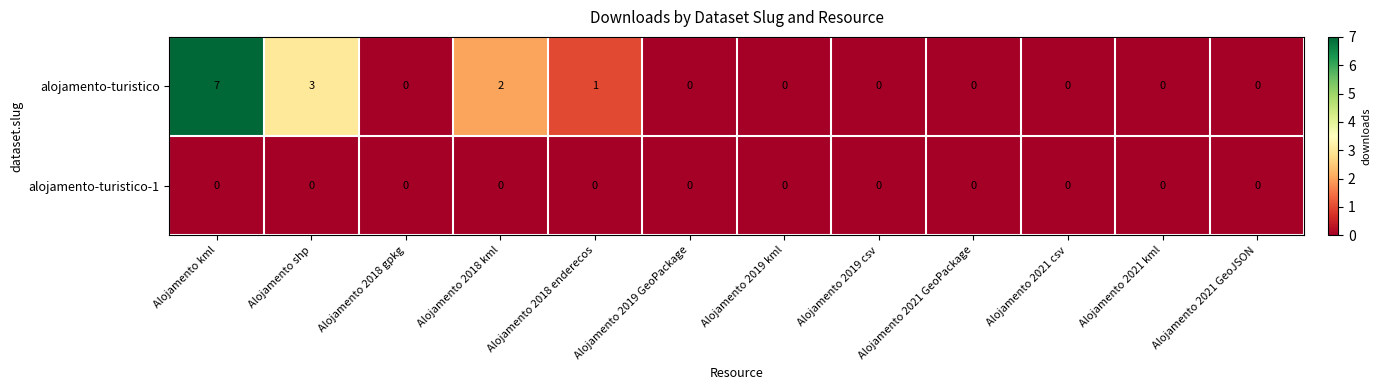

Rank the series by their average value, from highest to lowest.

alojamento-turistico, alojamento-turistico-1